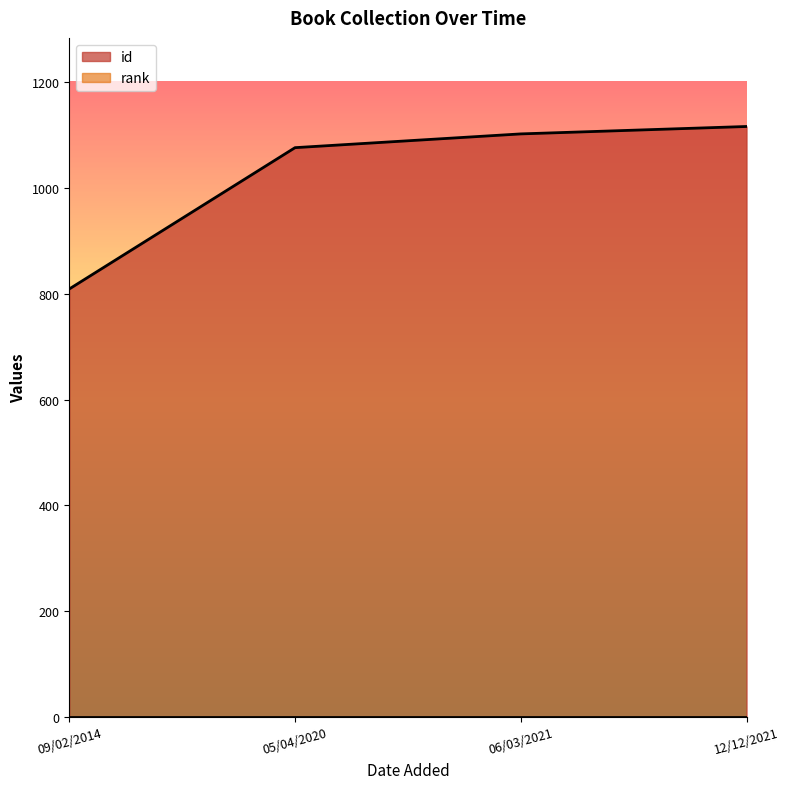

Does the chart display data point markers on the line(s)?

No